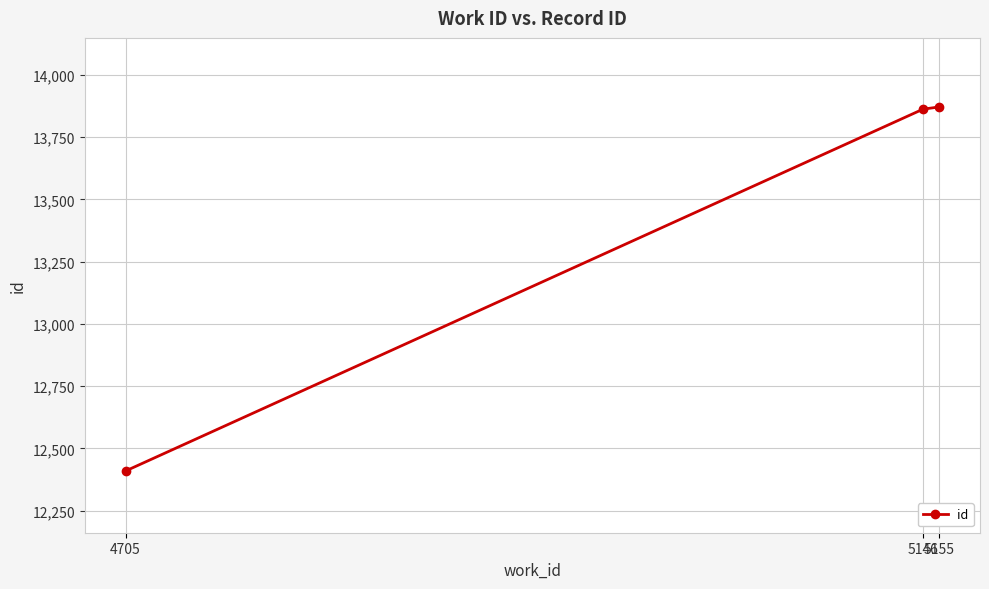

How many lines are shown in the chart?

1